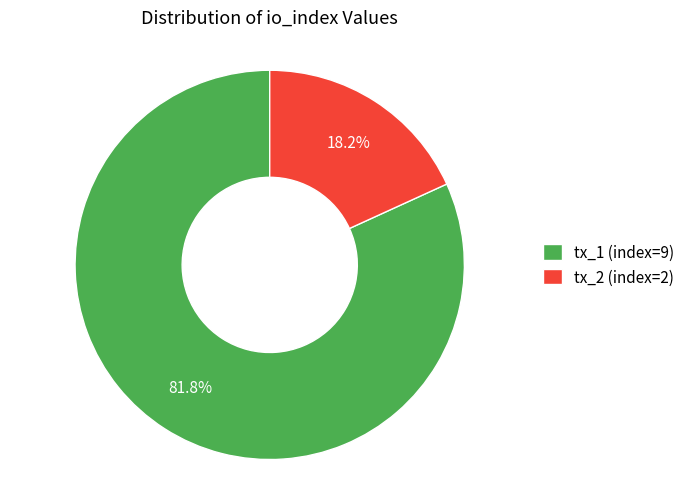

To the nearest percent, what is the difference between the largest and smallest slice percentages?

64%